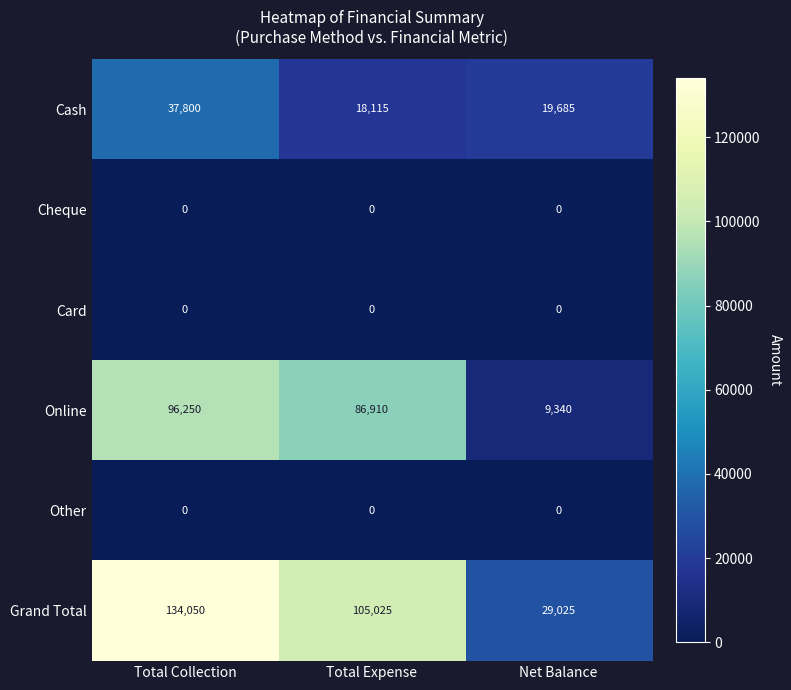

Where is Grand Total nearest to the value 81537?

Total Expense